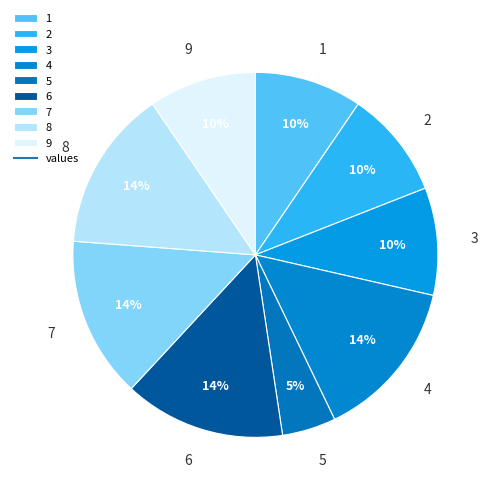

How many slices are in this pie chart?

9